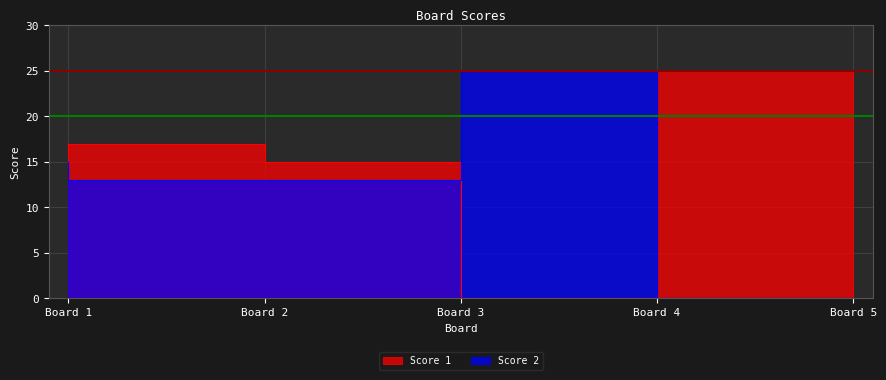

At Board 4, list the series in order from smallest to largest.

Score 1, Score 2